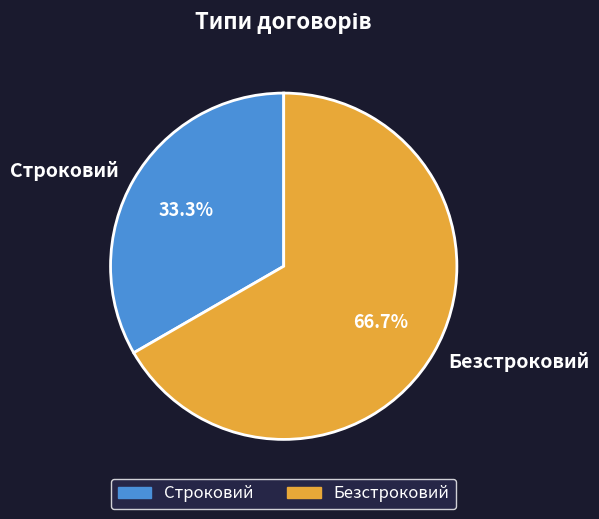

Is it true that Строковий is 39% of the pie?

False